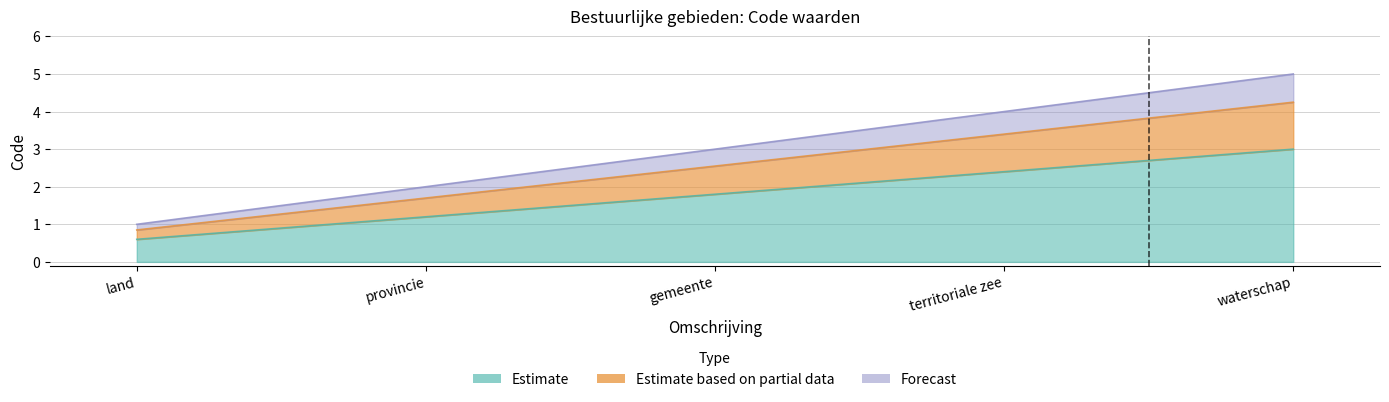

Reading left to right, list all the values displayed in this chart.

0.6	1.2	1.8	2.4	3.0